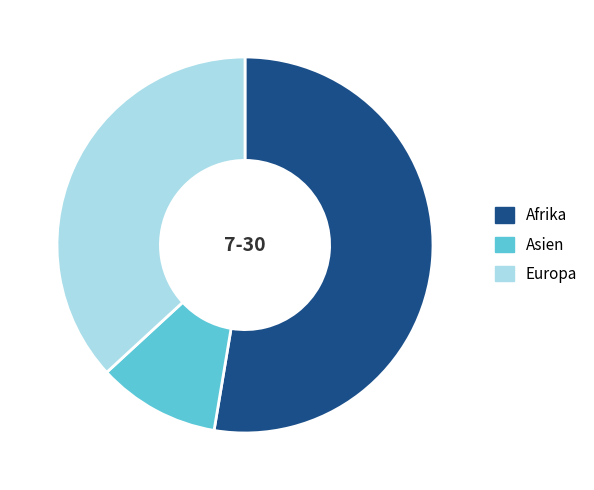

Do Europa and Asien together represent more than half of the pie?

No